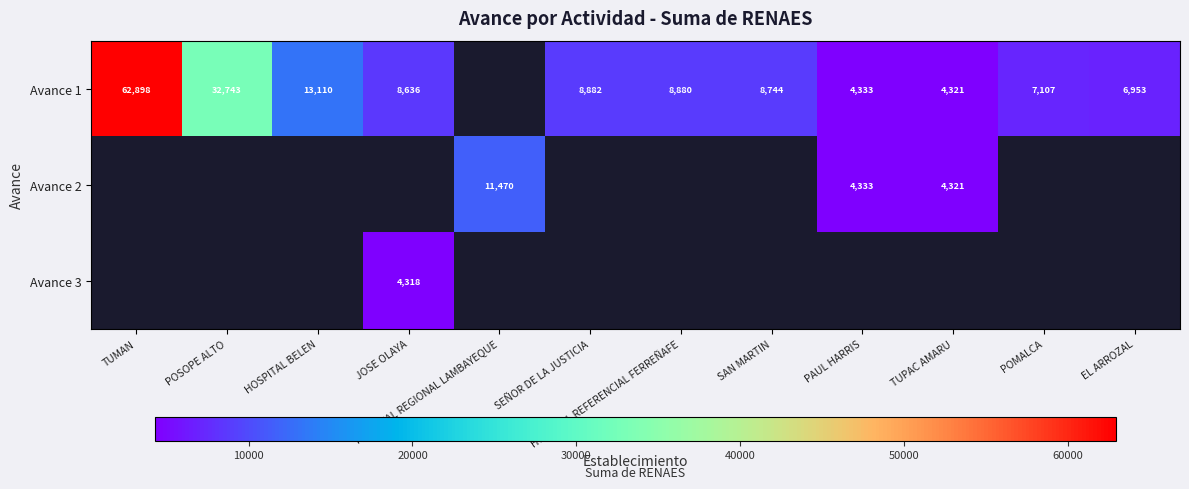

How many series are shown in this chart?

3